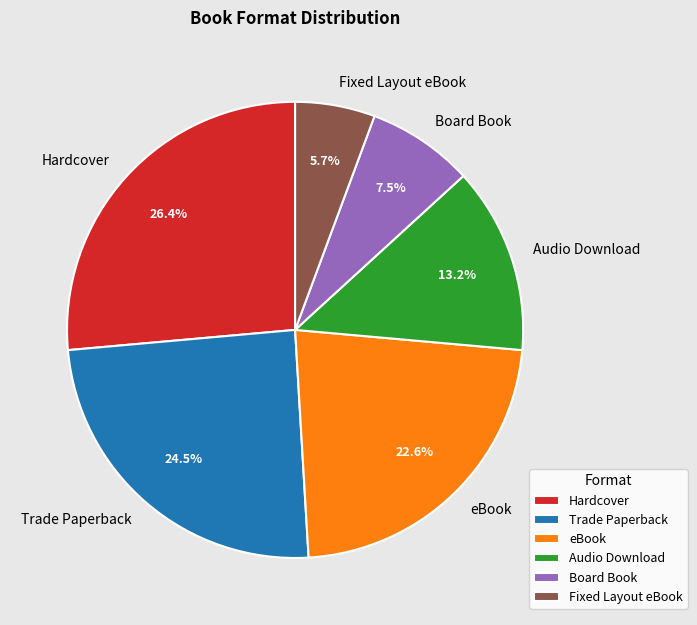

Rank the categories by value from lowest to highest.

Fixed Layout eBook, Board Book, Audio Download, eBook, Trade Paperback, Hardcover